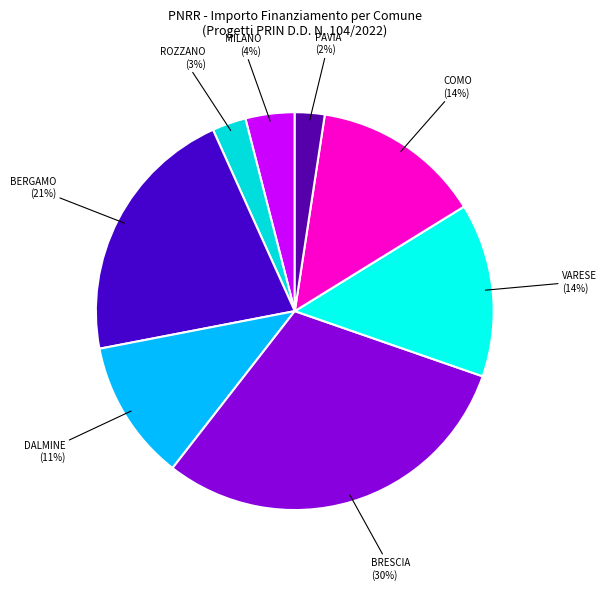

Count the number of slices in the pie.

8